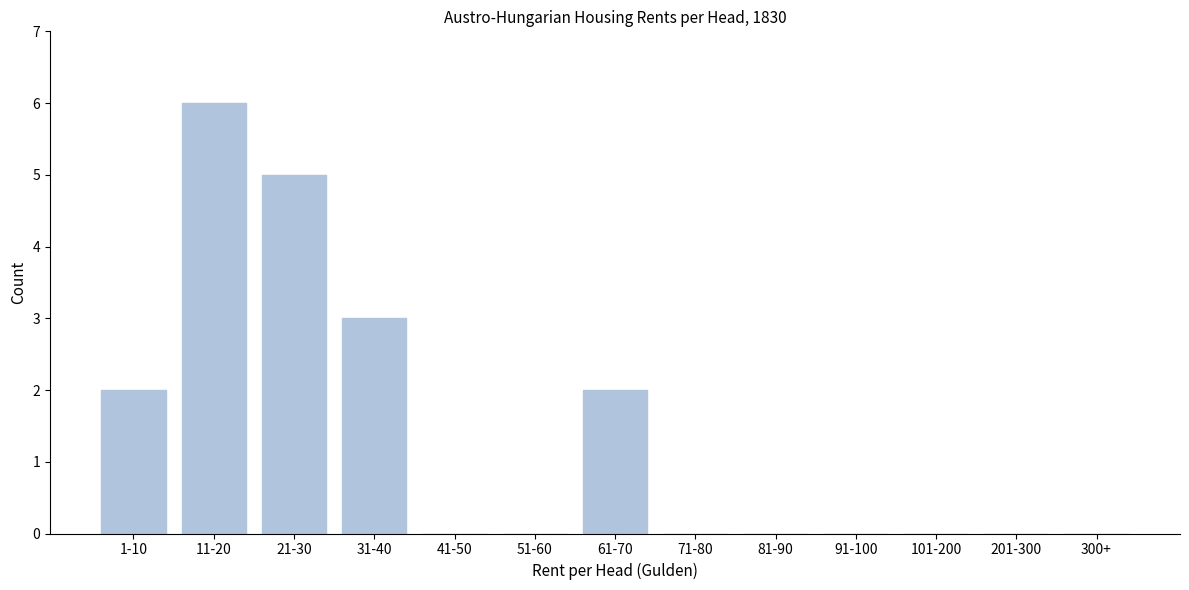

Reading right to left, extract all data points from this chart.

300+=0	201-300=0	101-200=0	91-100=0	81-90=0	71-80=0	61-70=2	51-60=0	41-50=0	31-40=3	21-30=5	11-20=6	1-10=2